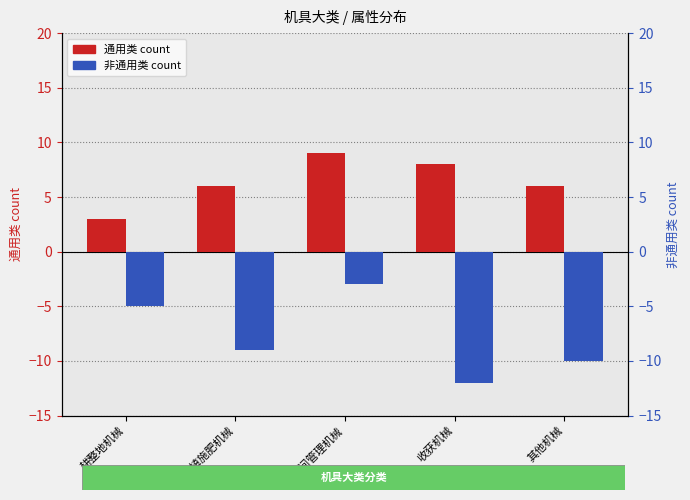

Rank the series by their maximum value, from lowest to highest.

非通用类, 通用类